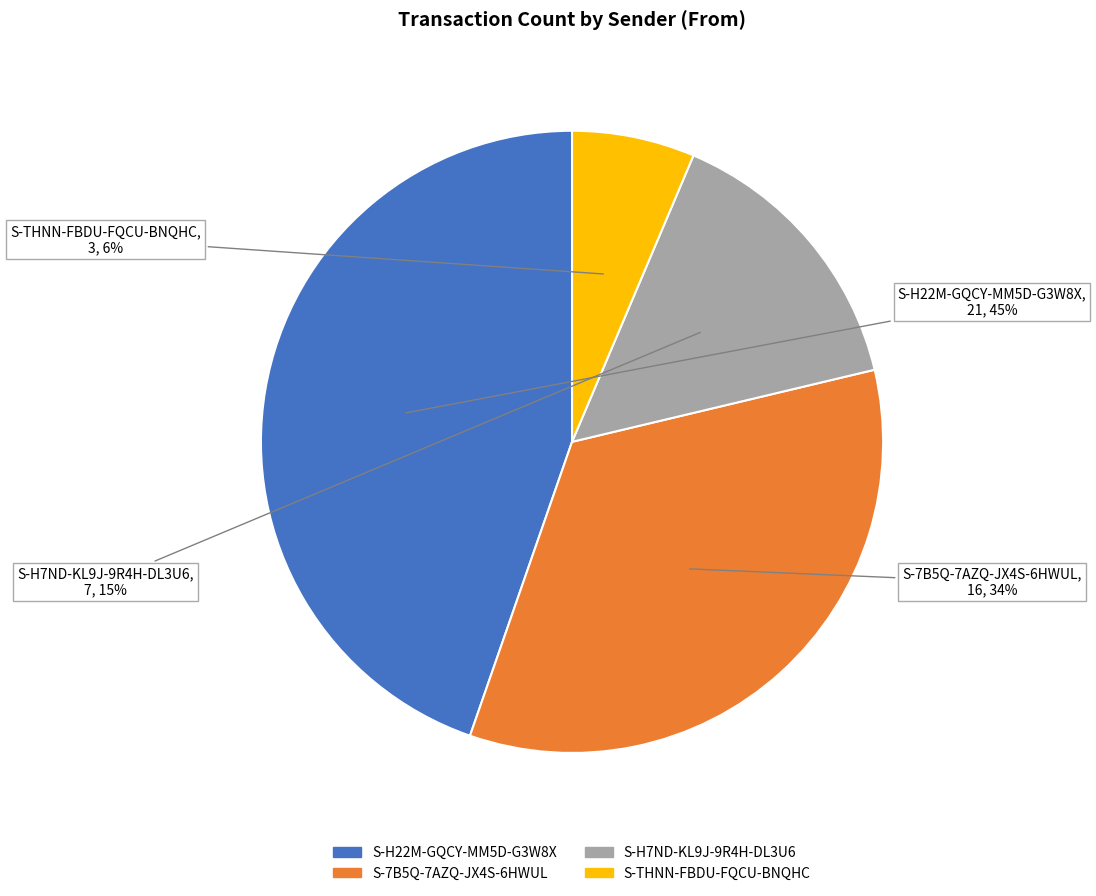

How many segments does this pie chart have?

4